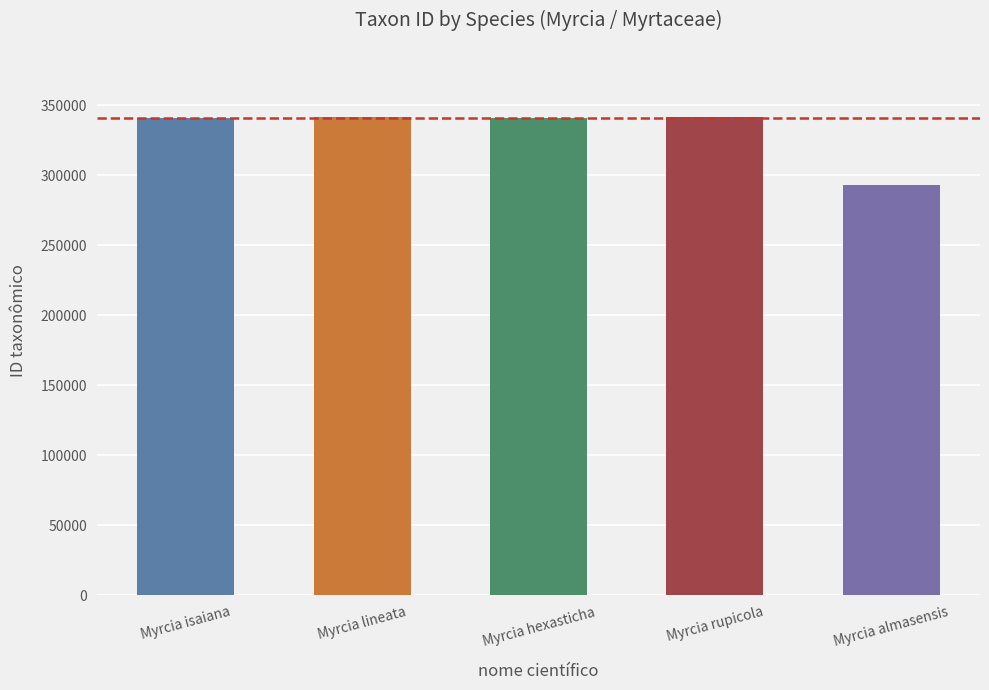

Between Myrcia almasensis and Myrcia lineata, which is larger?

Myrcia lineata